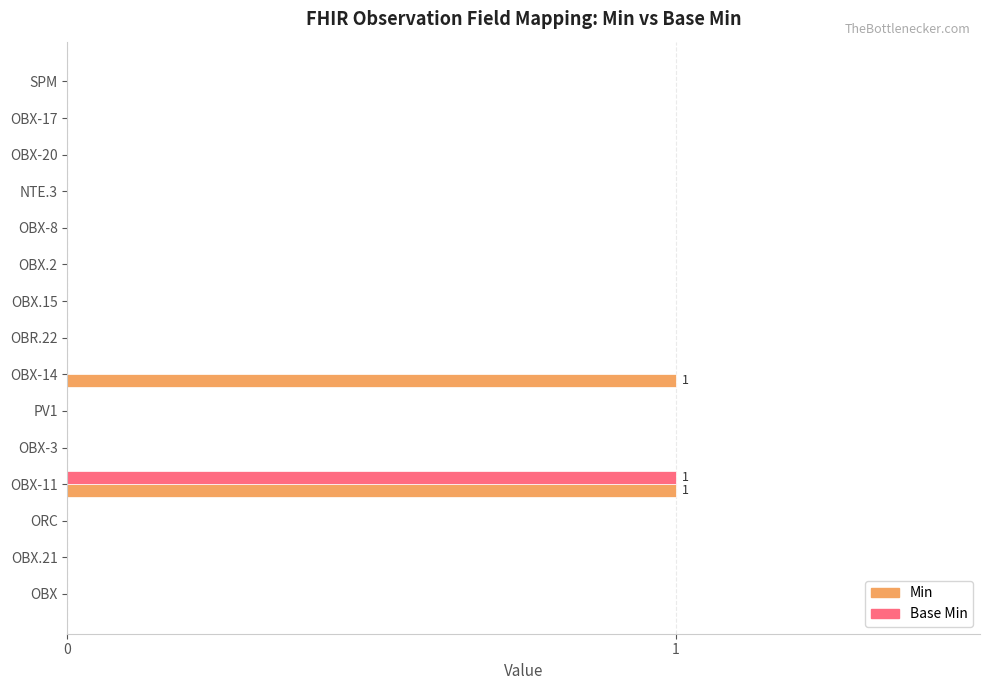

How many Base Min values are between 0 and 1?

15